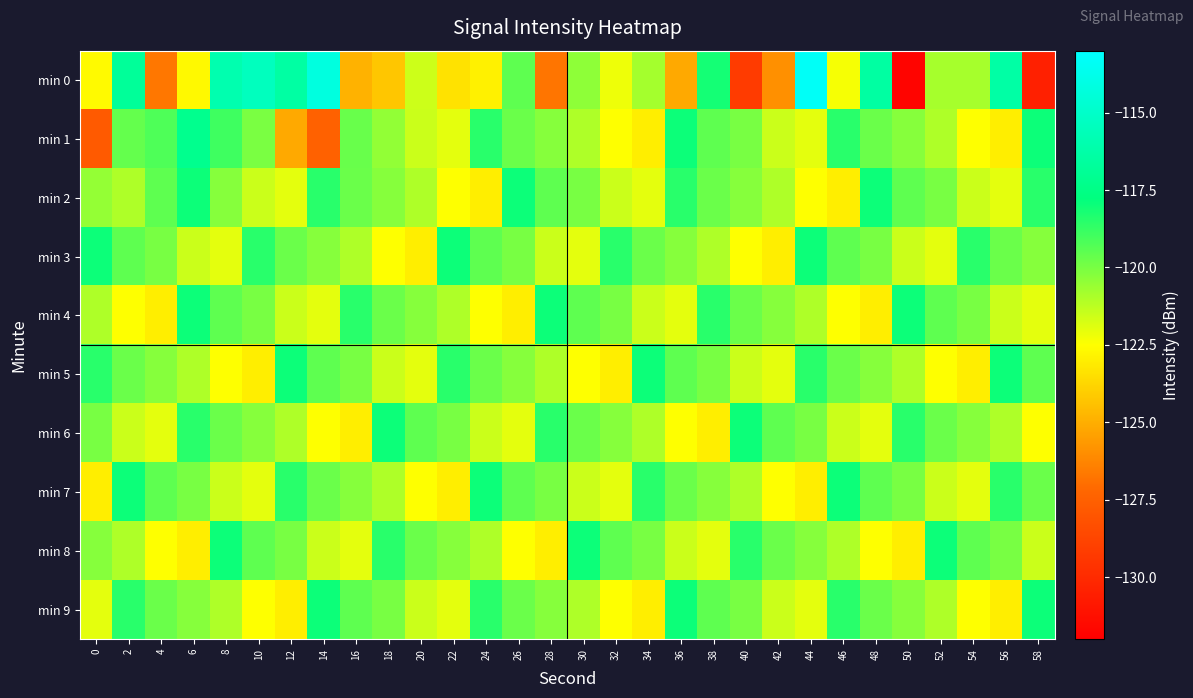

What is the greatest value displayed?

-113.3